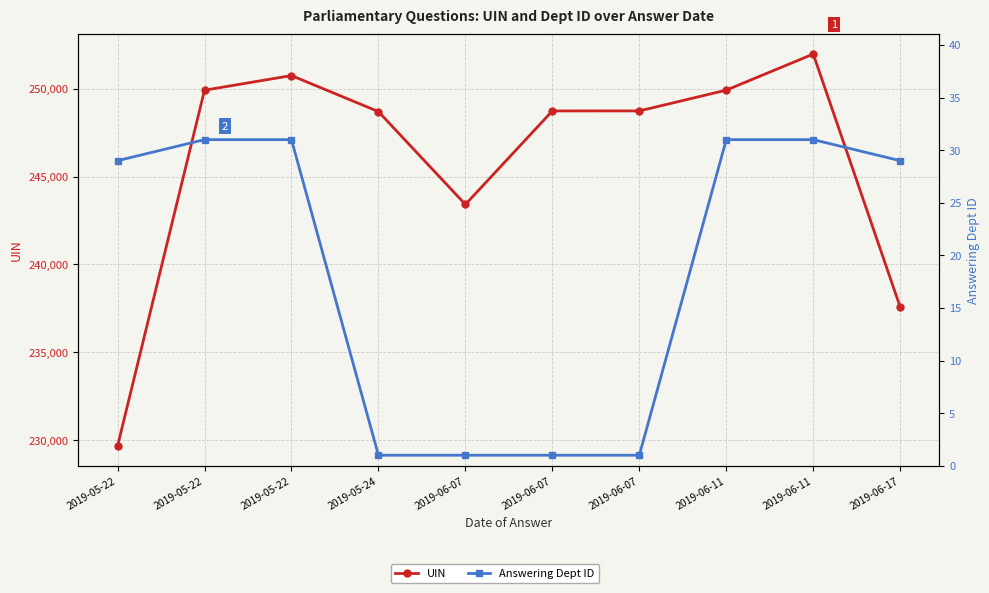

The value of UIN at 2019-05-22 is 229666. True or false?

True